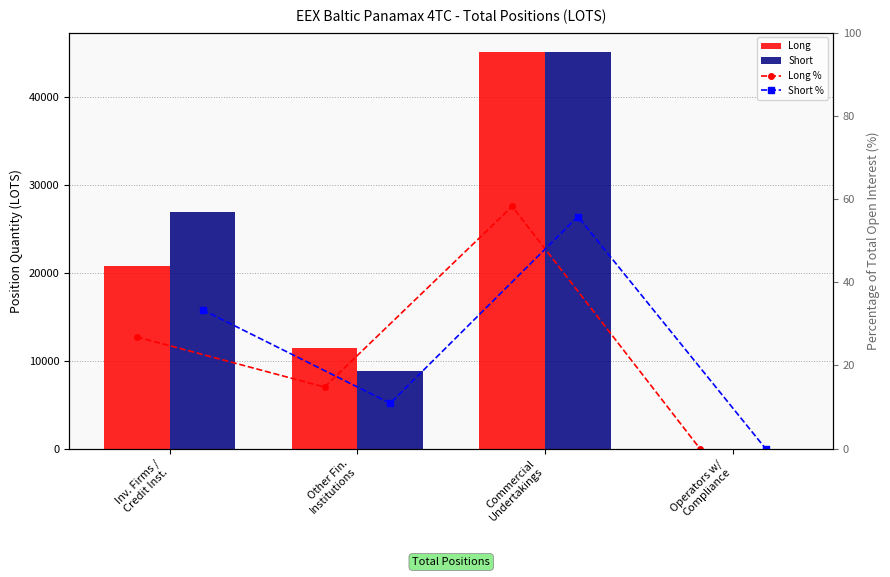

How many groups of bars are there?

4